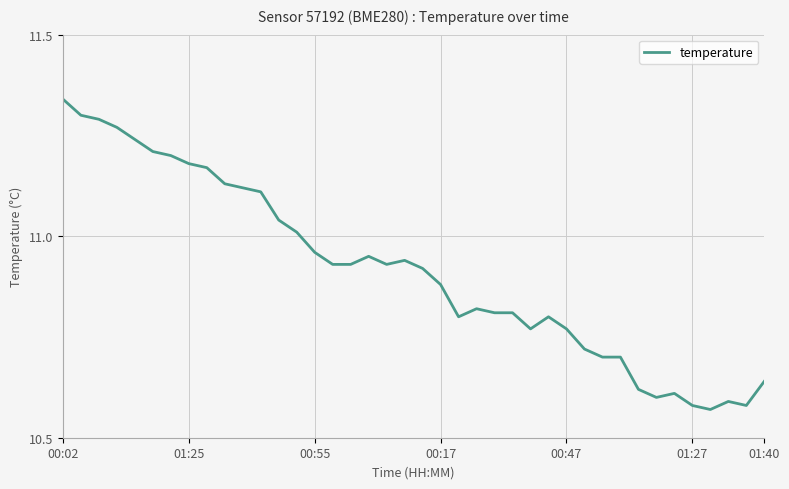

How many lines are shown in the chart?

1